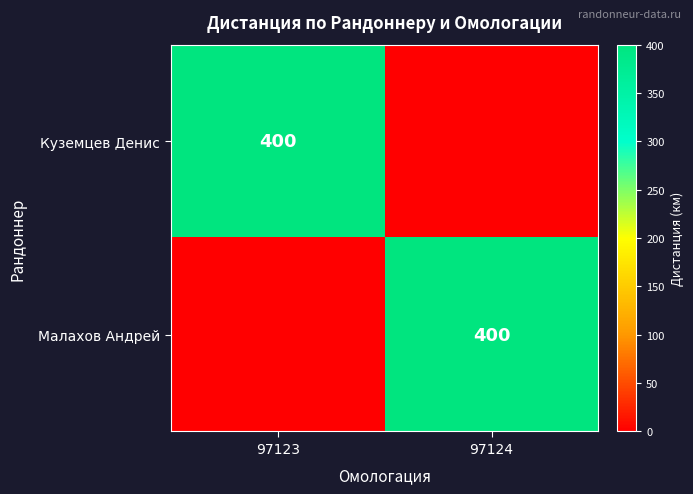

The Куземцев Денис series shows 521 at 97123. True or false?

False